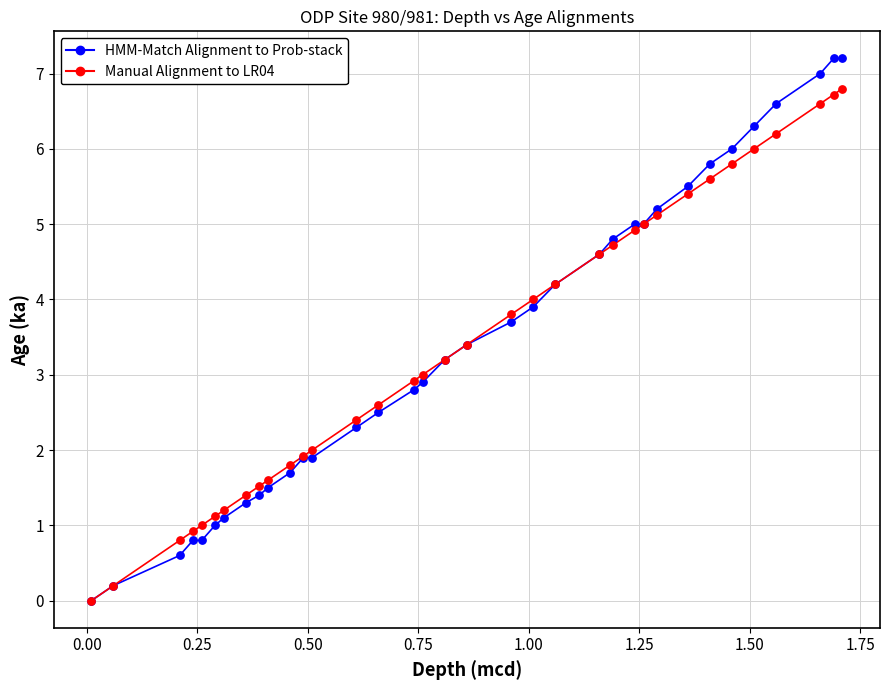

Which series has the largest range (max minus min)?

HMM-Match Alignment to Prob-stack